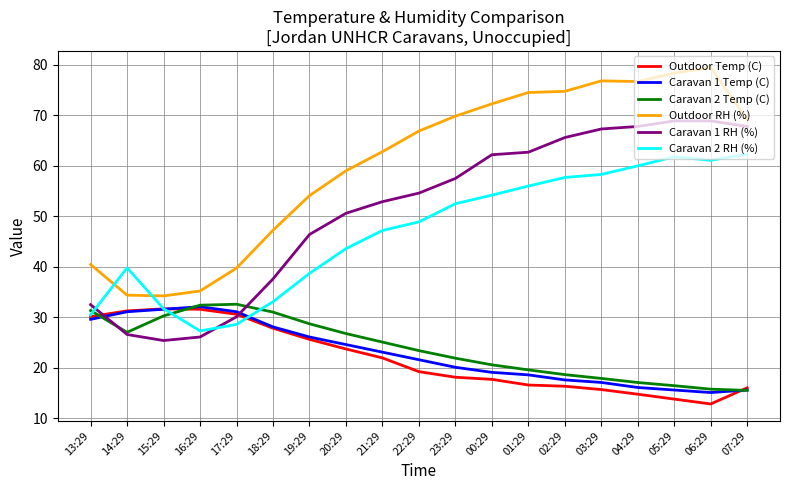

What is the difference between the second highest and second lowest values in the Outdoor Temp (C) series?

17.8